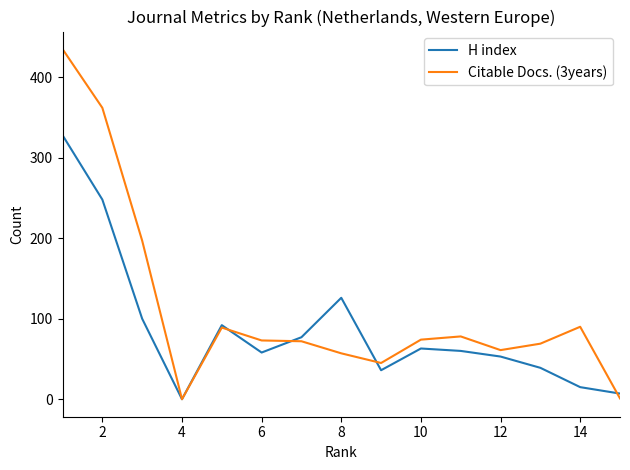

What is the maximum value shown in the chart?

435